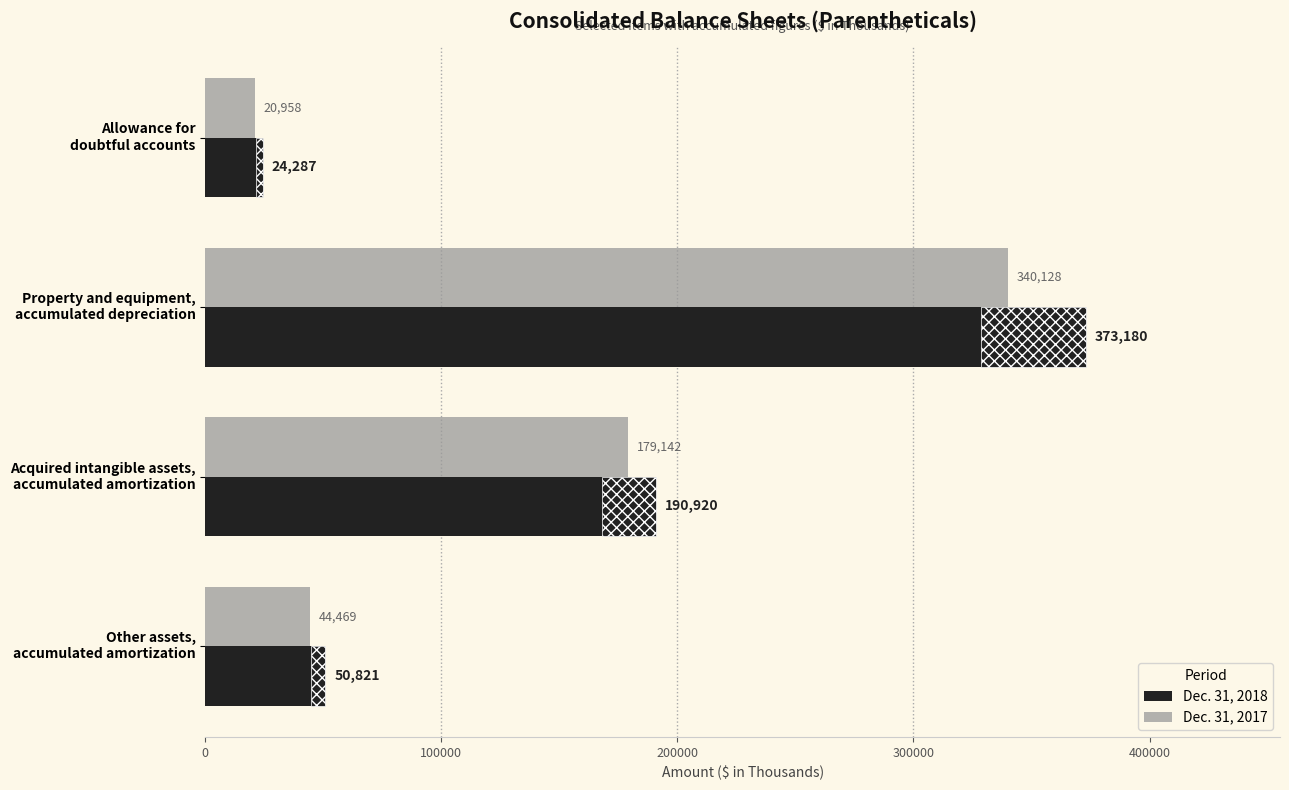

Reading left to right, list all the values displayed in this chart.

Dec. 31, 2018: 0=24287	100000=373180	200000=190920	300000=50821
Dec. 31, 2017: 0=20958	100000=340128	200000=179142	300000=44469